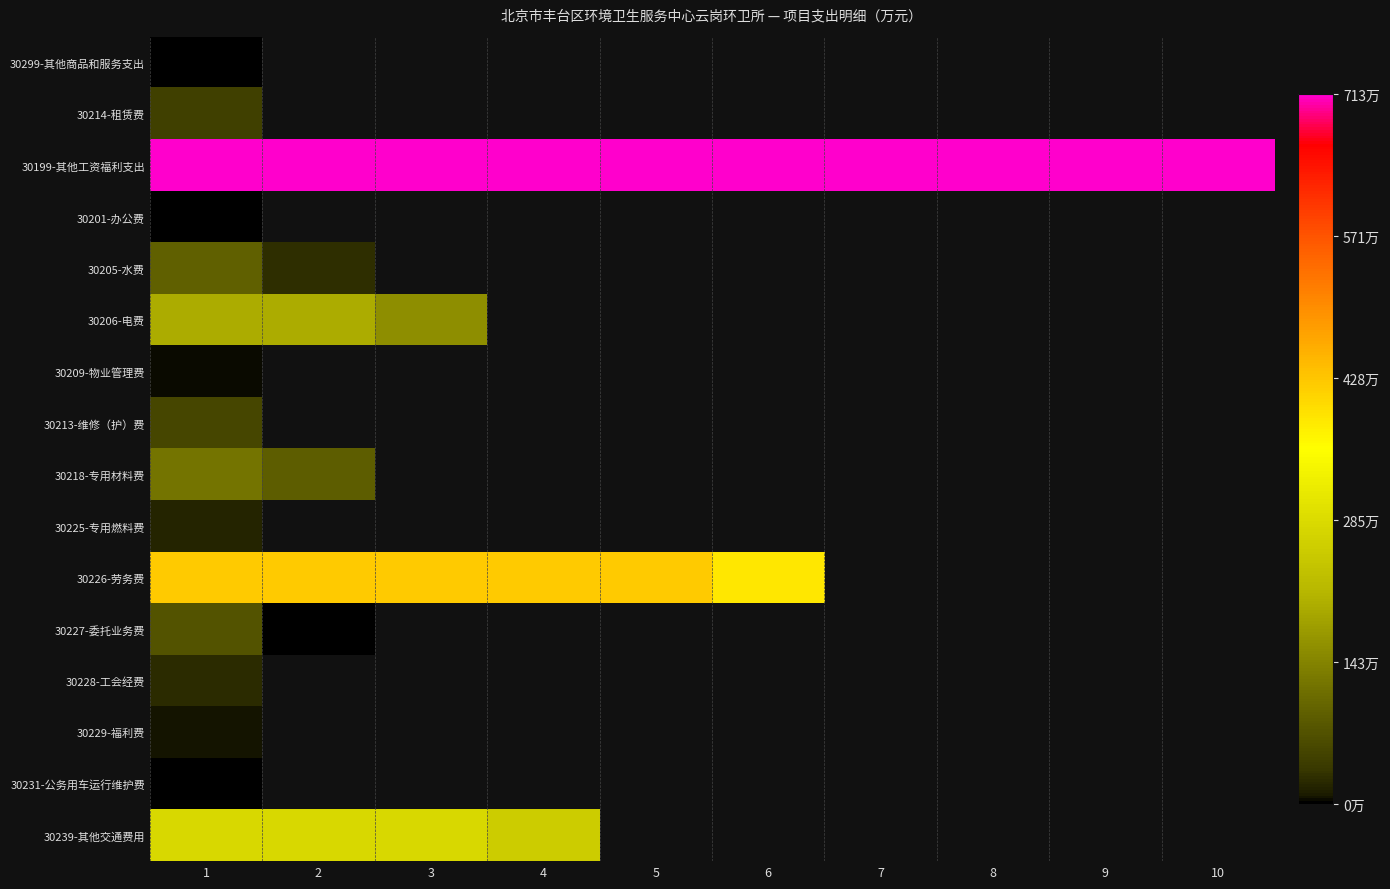

List the series in order of their peak value, lowest first.

30299-其他商品和服务支出, 30201-办公费, 30231-公务用车运行维护费, 30209-物业管理费, 30229-福利费, 30225-专用燃料费, 30228-工会经费, 30214-租赁费, 30213-维修（护）费, 30227-委托业务费, 30205-水费, 30218-专用材料费, 30206-电费, 30239-其他交通费用, 30226-劳务费, 30199-其他工资福利支出